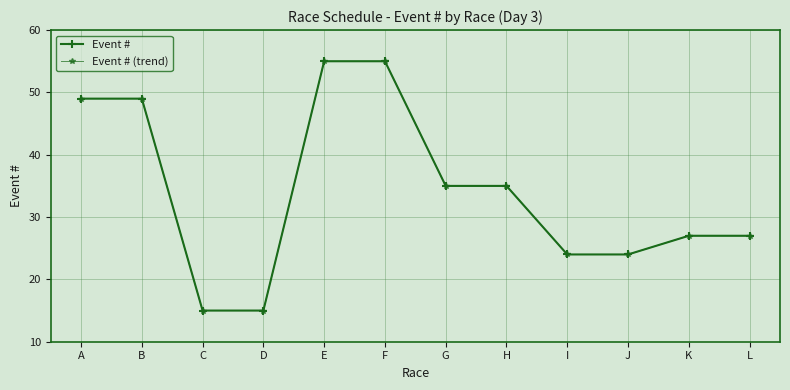

Does the chart have visible grid lines?

Yes